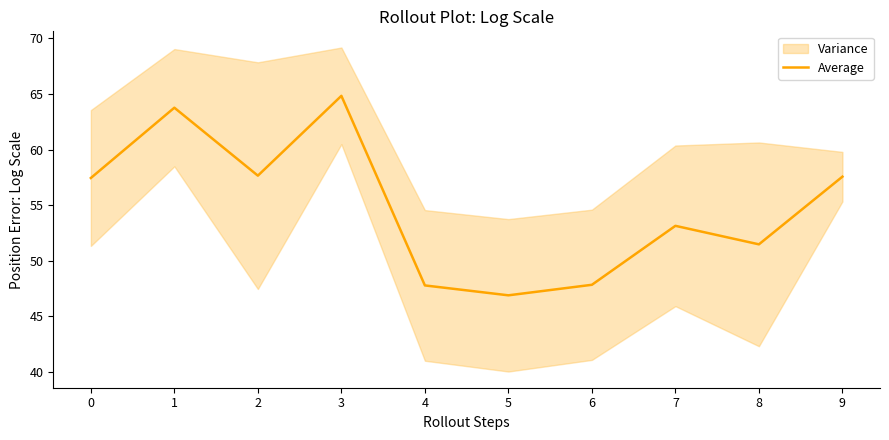

Does the chart display data point markers on the line(s)?

No